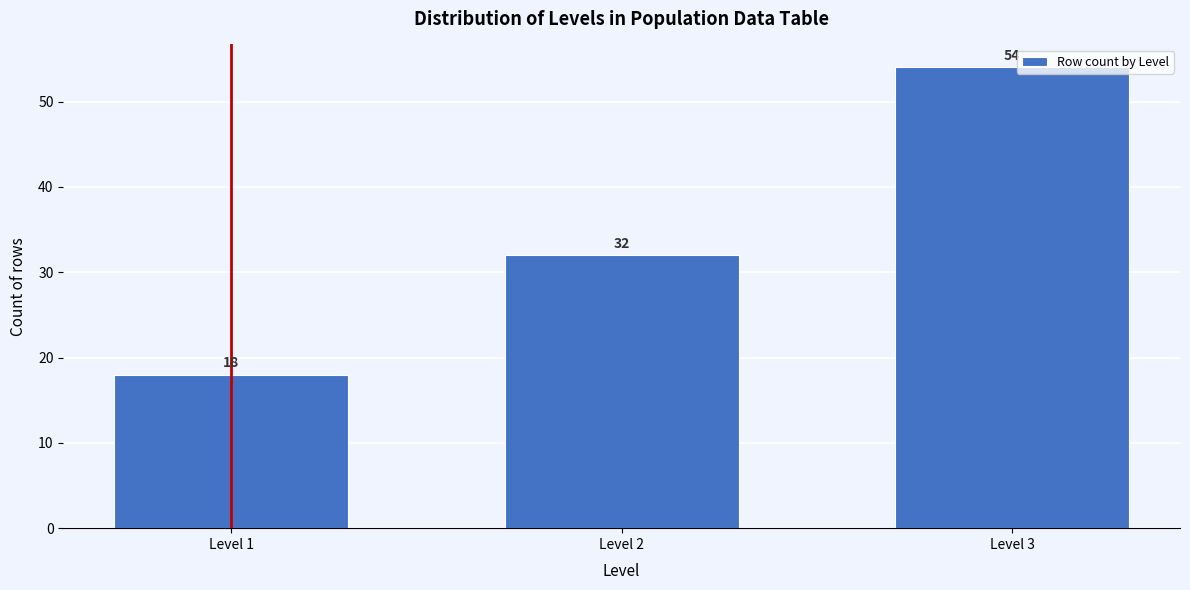

Reading right to left, list all the values displayed in this chart.

54	32	18